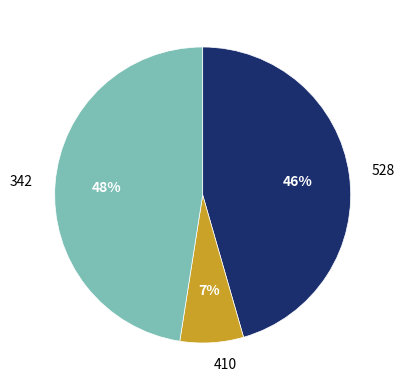

To the nearest percent, what is the difference between the 410 and 528 slice percentages?

39%